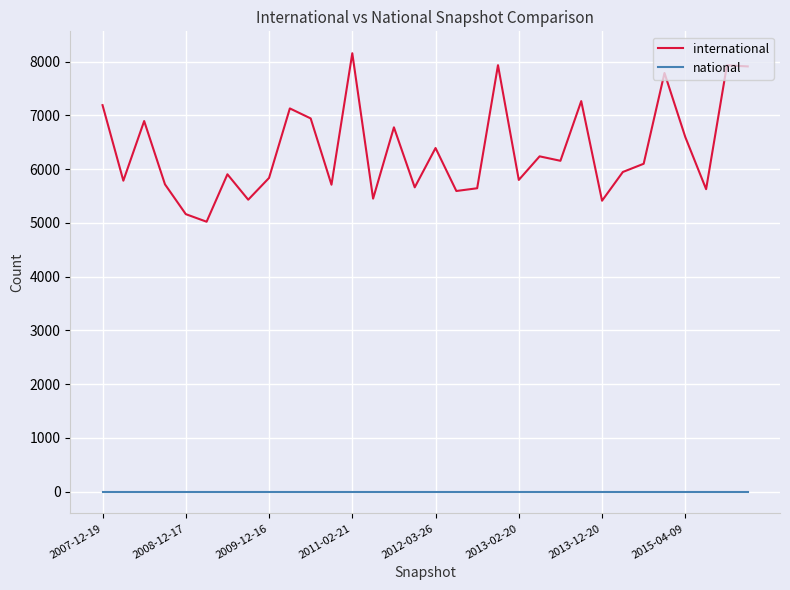

What is the average value of the international series?

6348